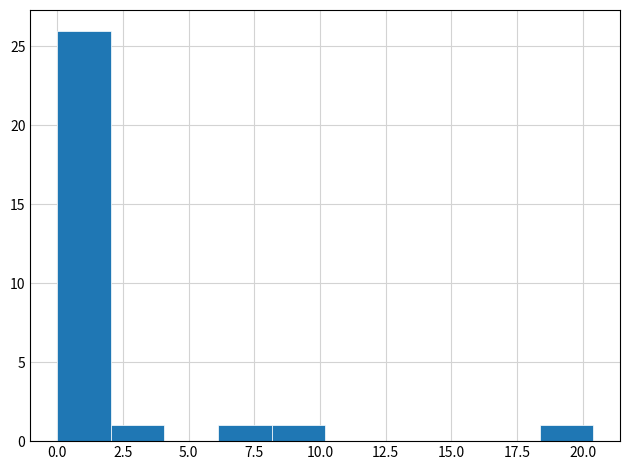

How tall is the bar that spans 0.0 to 2.0 on the x-axis? Neither the bar edges nor the heights are printed on the chart, so give them approximately, as read against the axes.

26